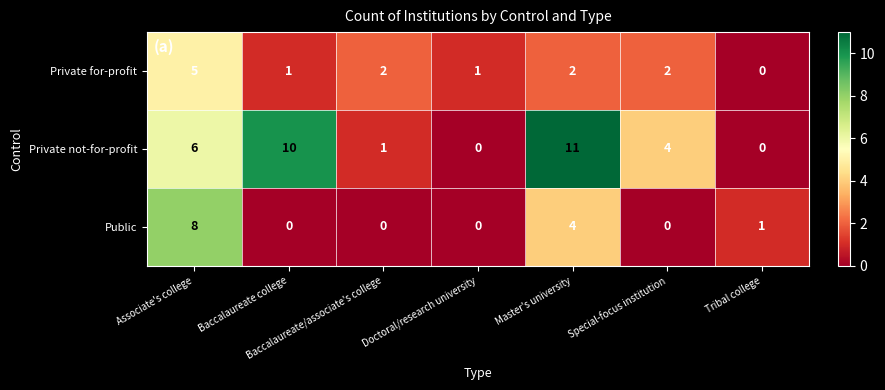

How many data points does each series have?

7